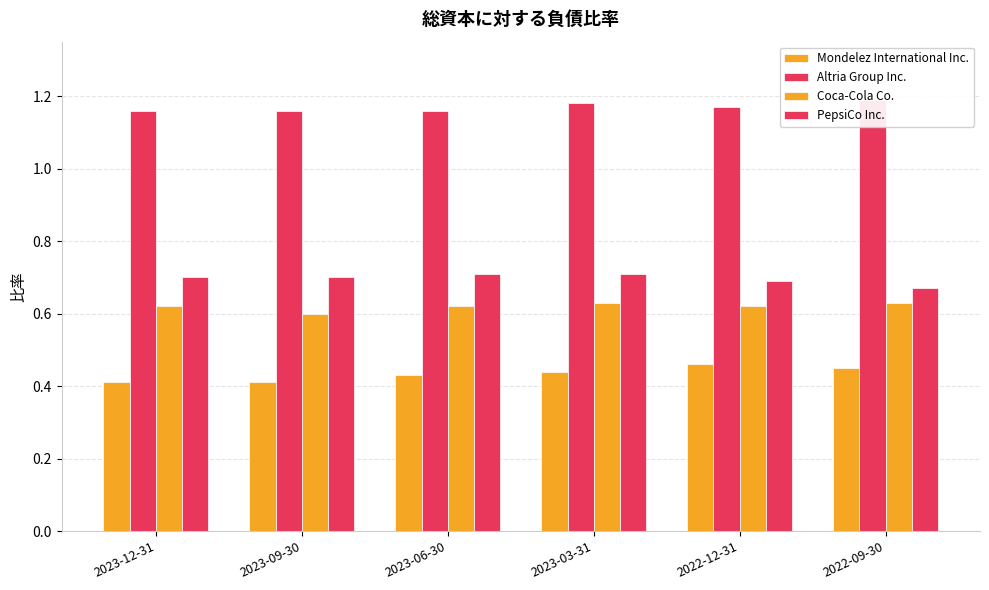

The Mondelez International Inc. series shows 0.7 at 2023-03-31. True or false?

False